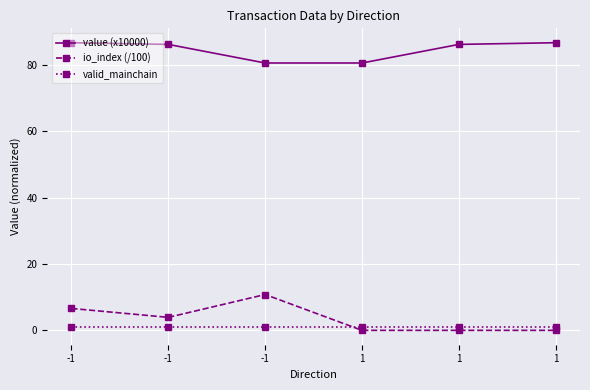

How many lines are shown in the chart?

3